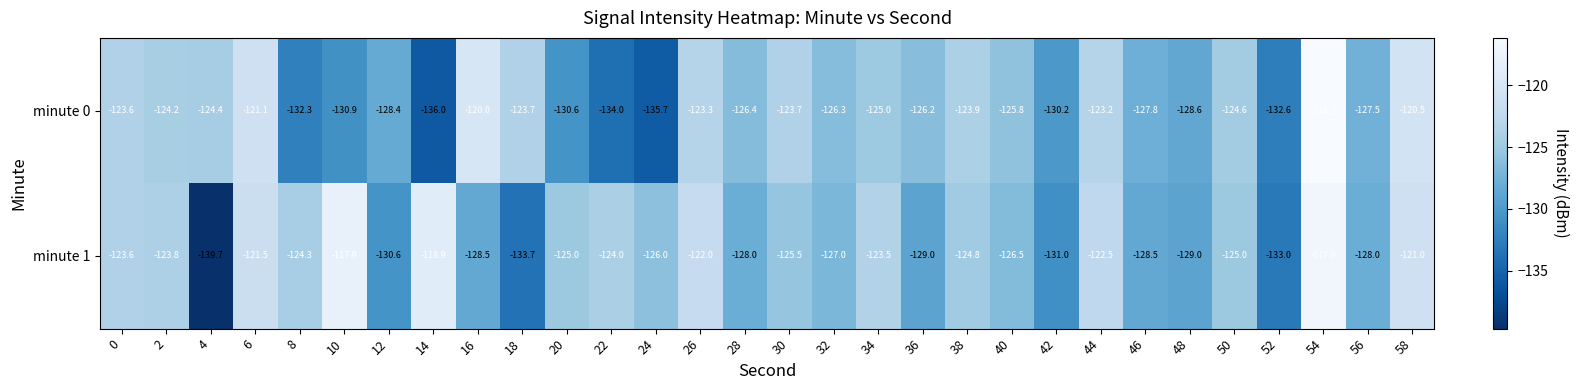

True or false: minute 0 has a value of -199.4 at 52.

False